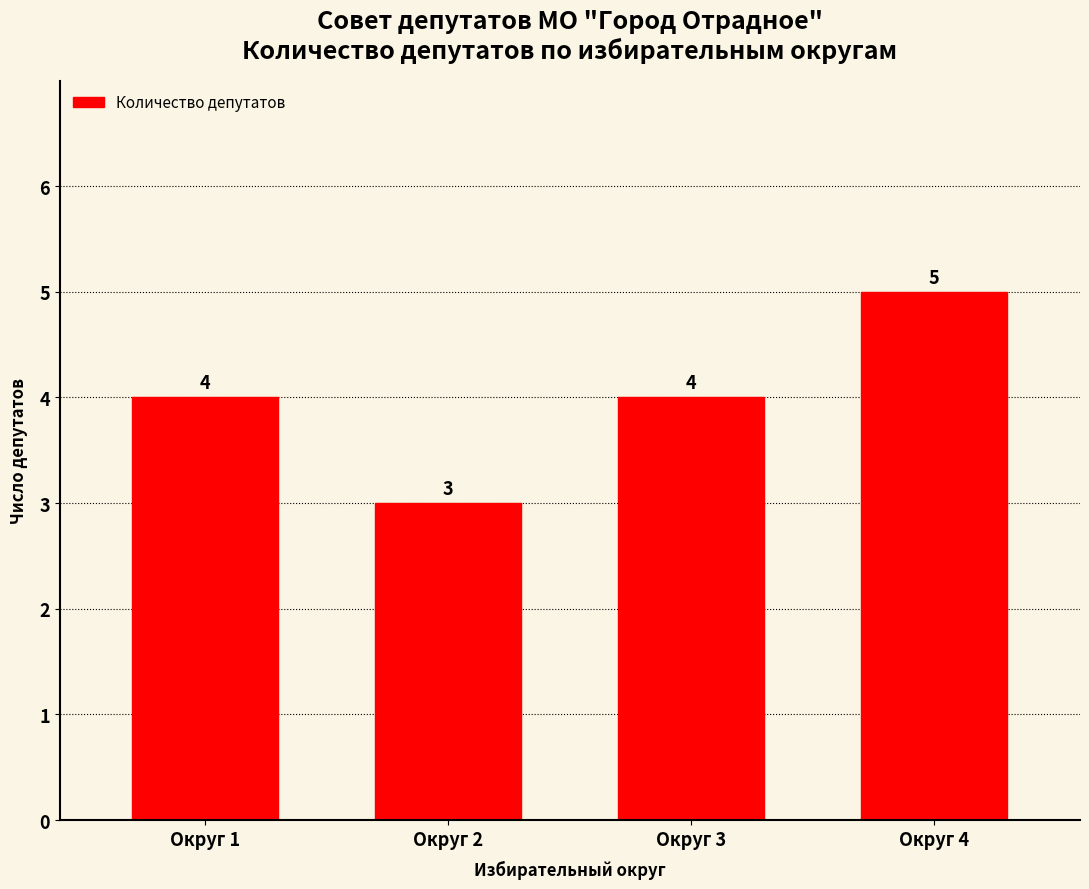

Reading left to right, list all the values displayed in this chart.

Округ 1=4	Округ 2=3	Округ 3=4	Округ 4=5